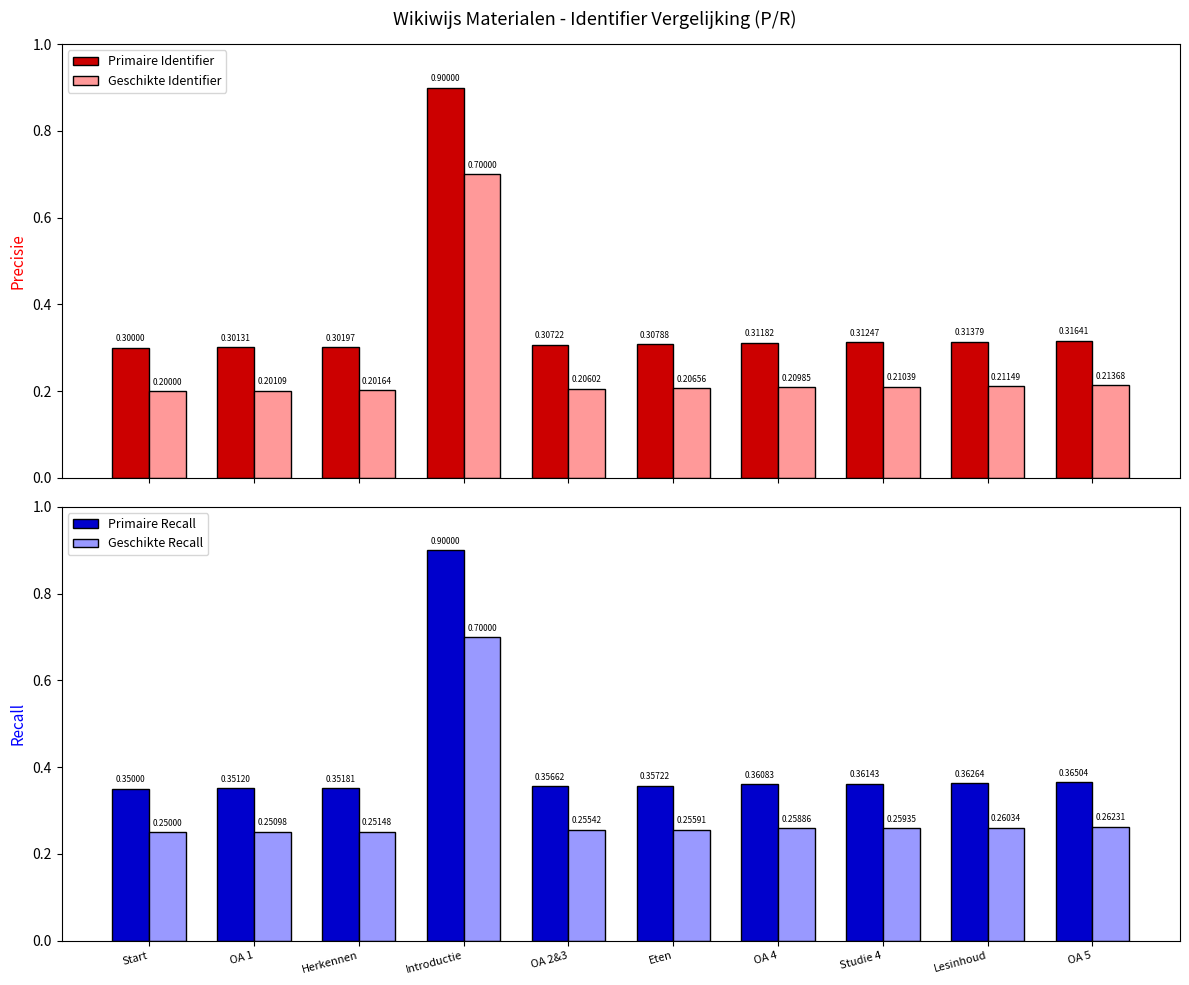

What is the value of the Primaire Identifier bar at the 7th from the left?

0.3